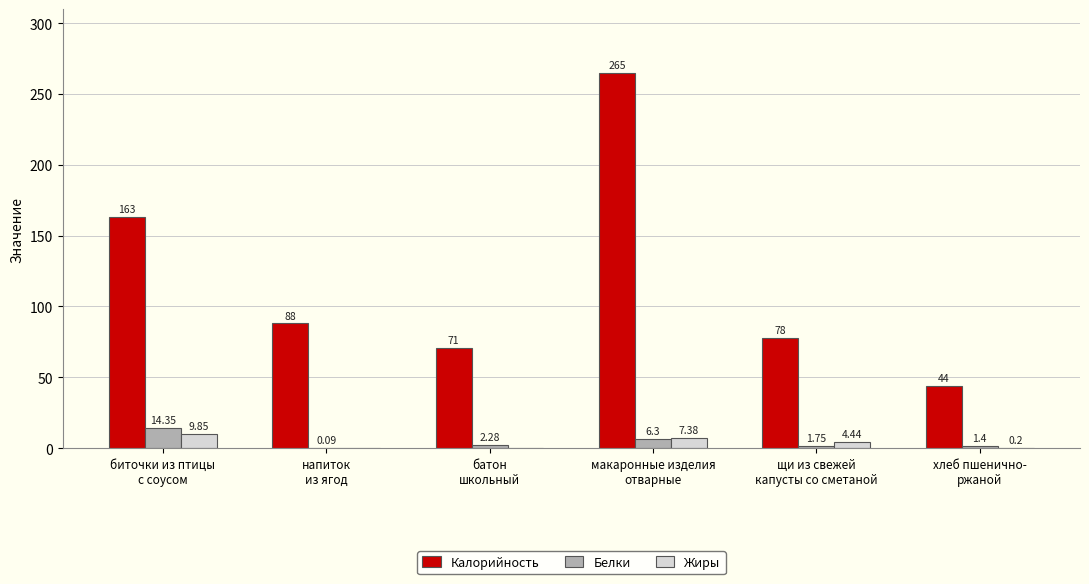

Which series has the largest total across all categories?

Калорийность